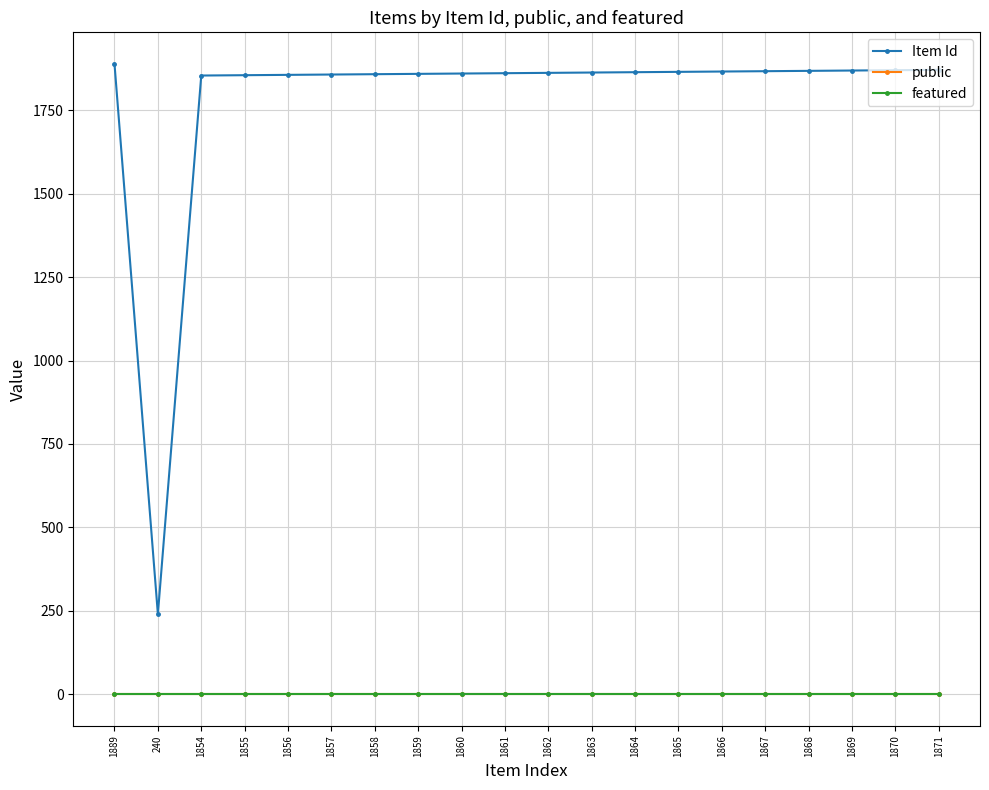

How many data points does each series have?

20